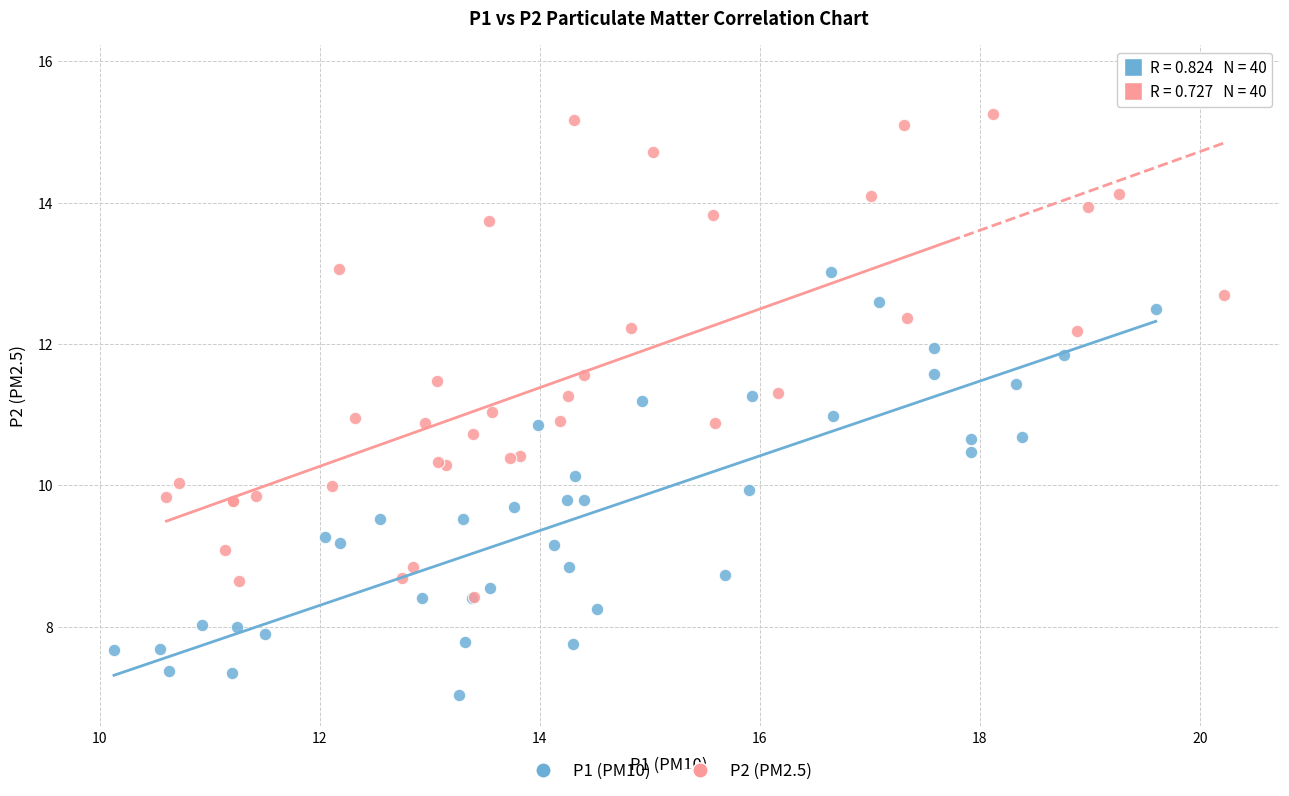

Which series contains the lowest Y value?

P1 (PM10)